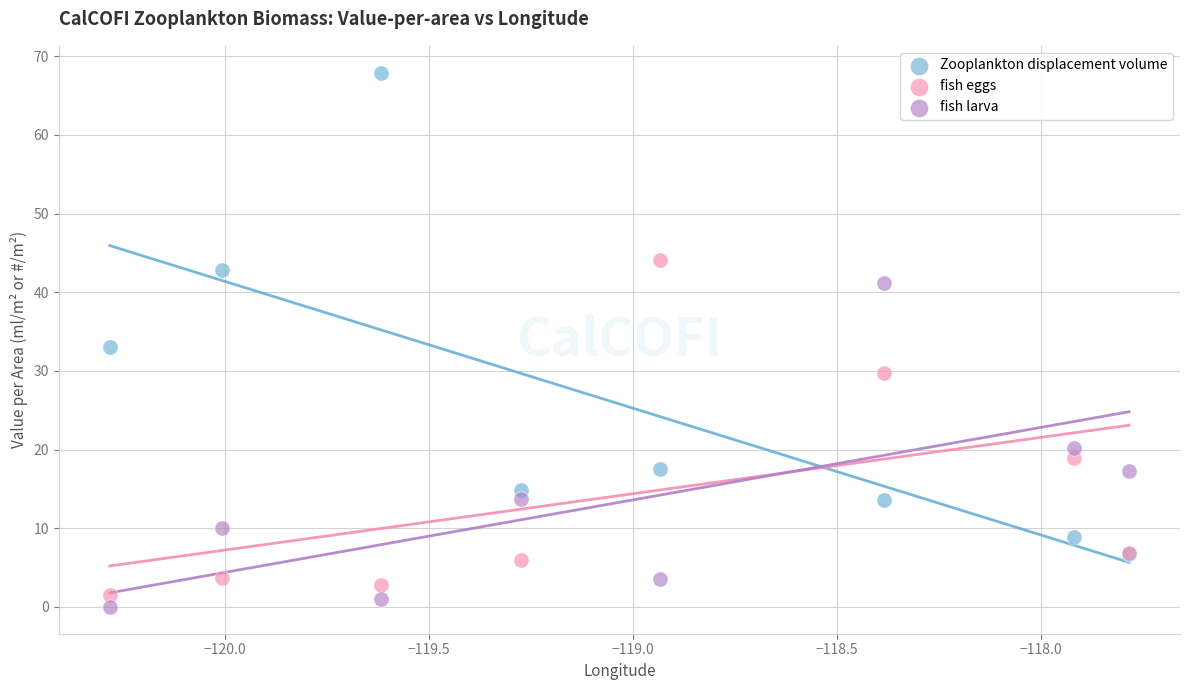

In the fish eggs series, what Y value is closest to 22?

19.0